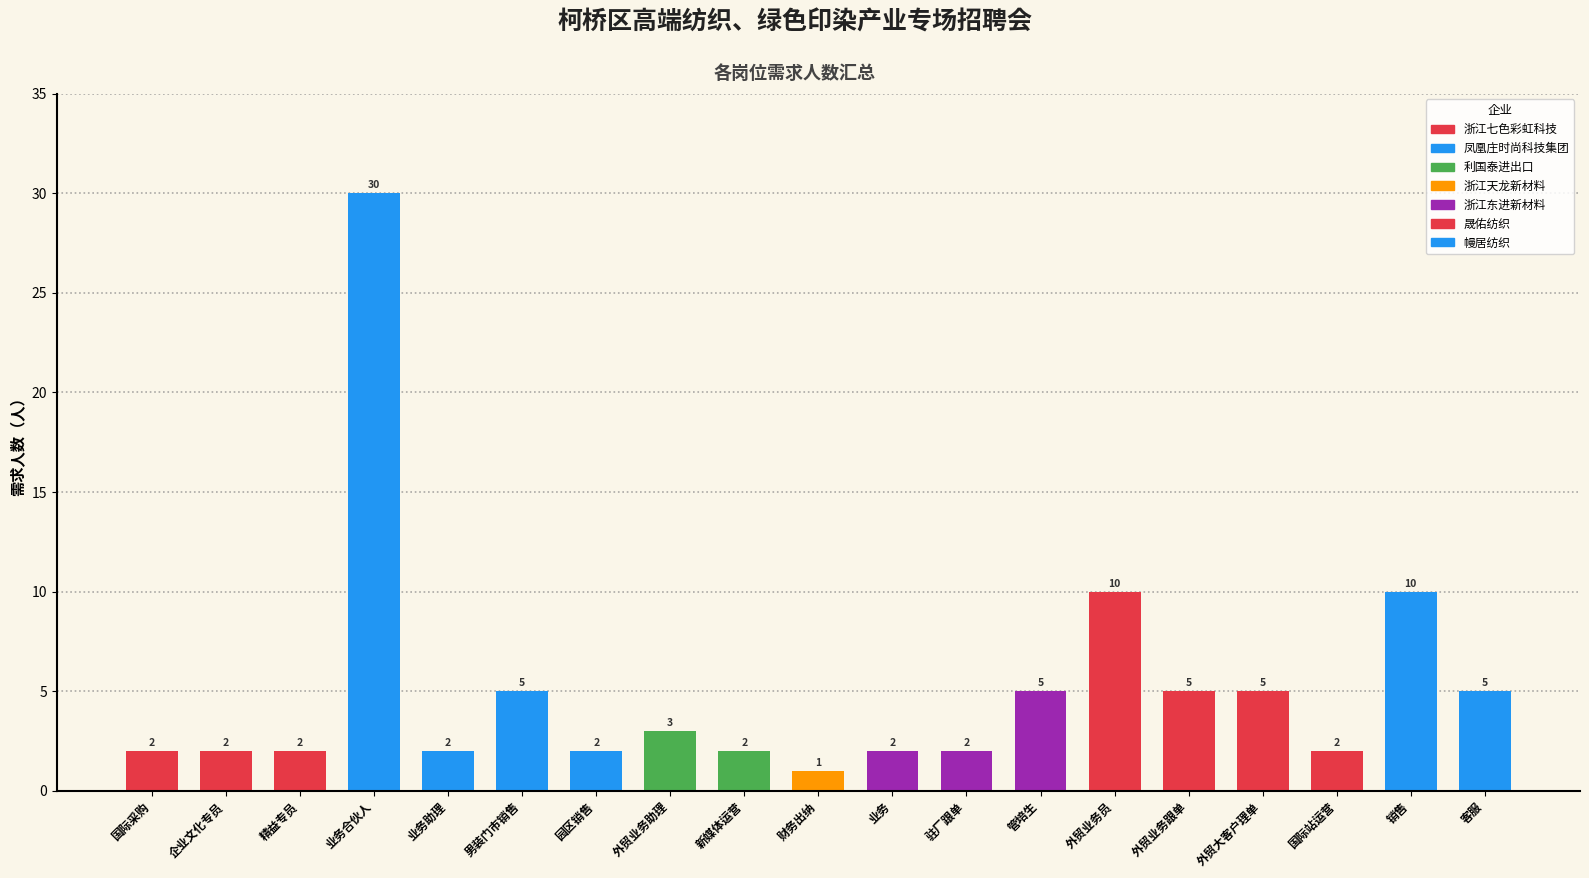

What position from the left is 业务?

11